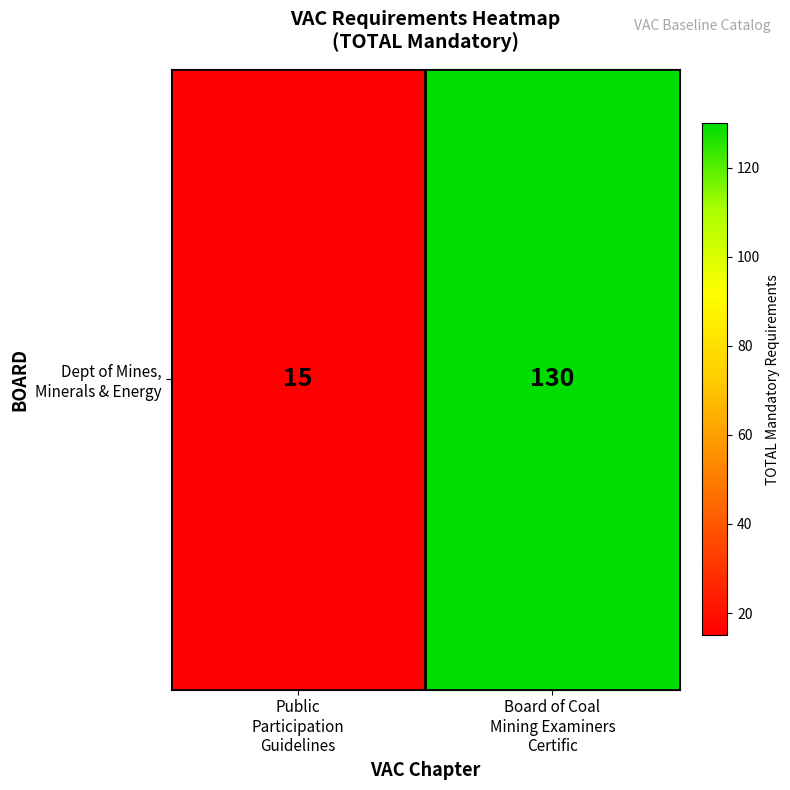

What is the difference between the maximum and minimum values?

115